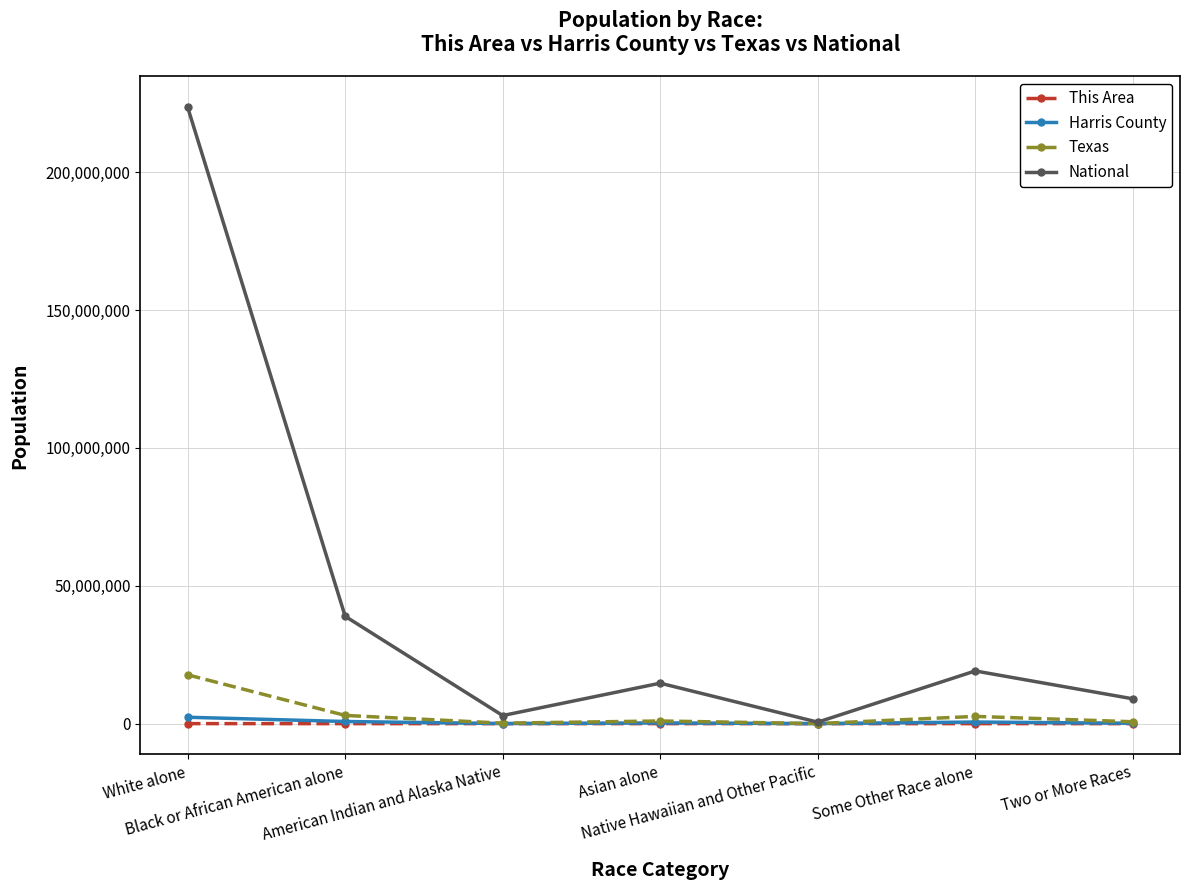

Which series has the largest total across all categories?

National